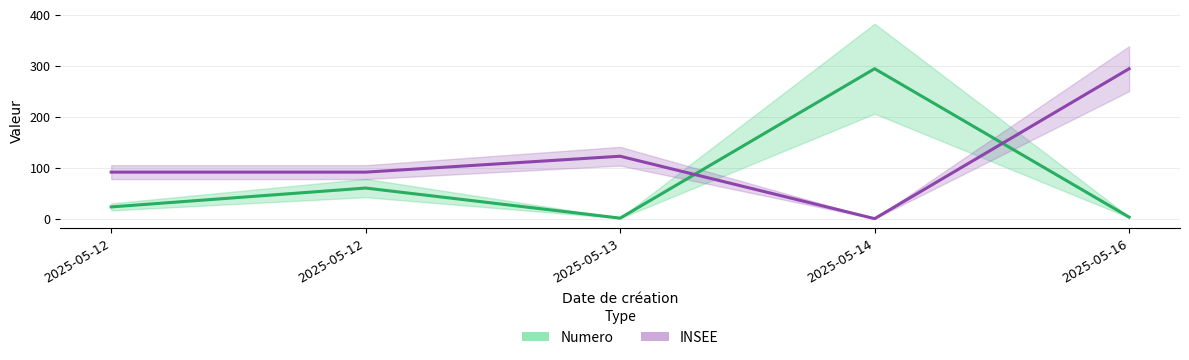

Rank the series by their maximum value, from lowest to highest.

Numero, INSEE